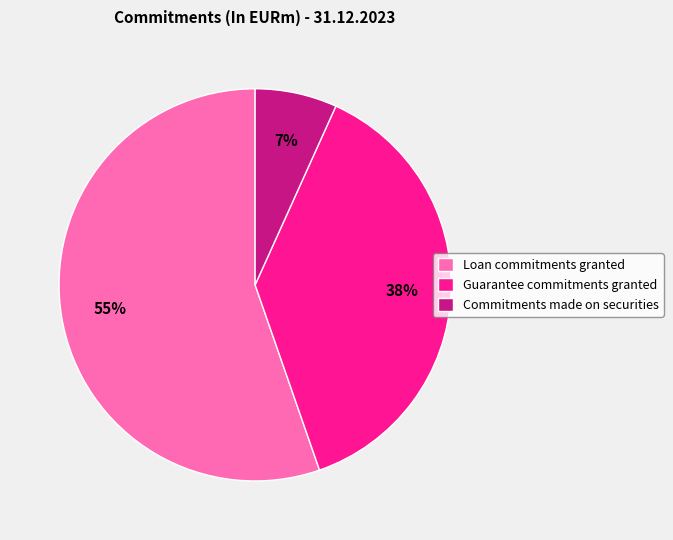

Is it true that Commitments made on securities is 18% of the pie?

False